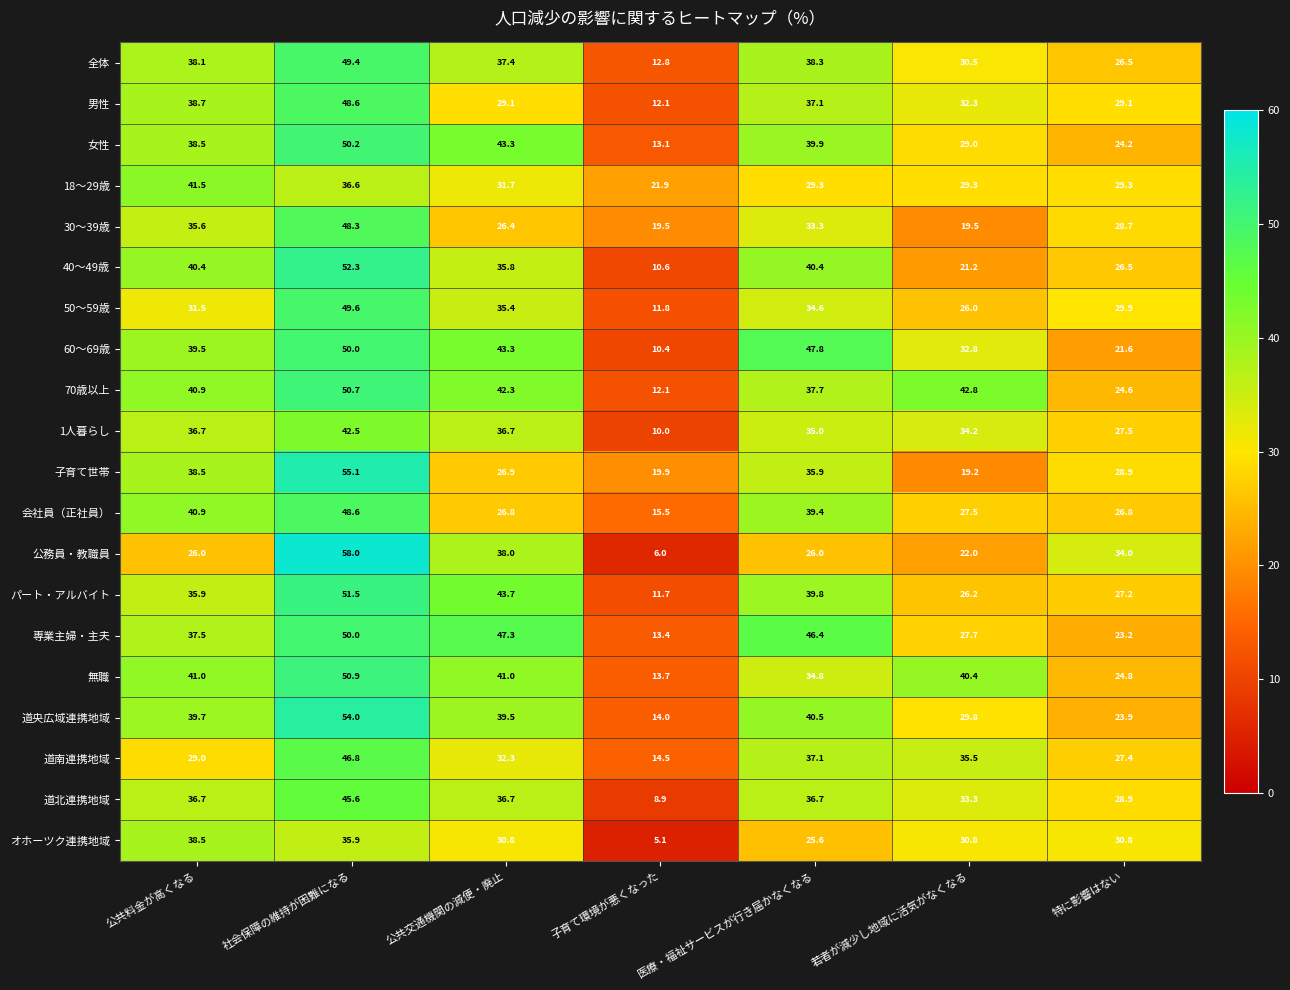

What is the difference between the 60～69歳 values at 医療・福祉サービスが行き届かなくなる and 若者が減少し地域に活気がなくなる?

15.0